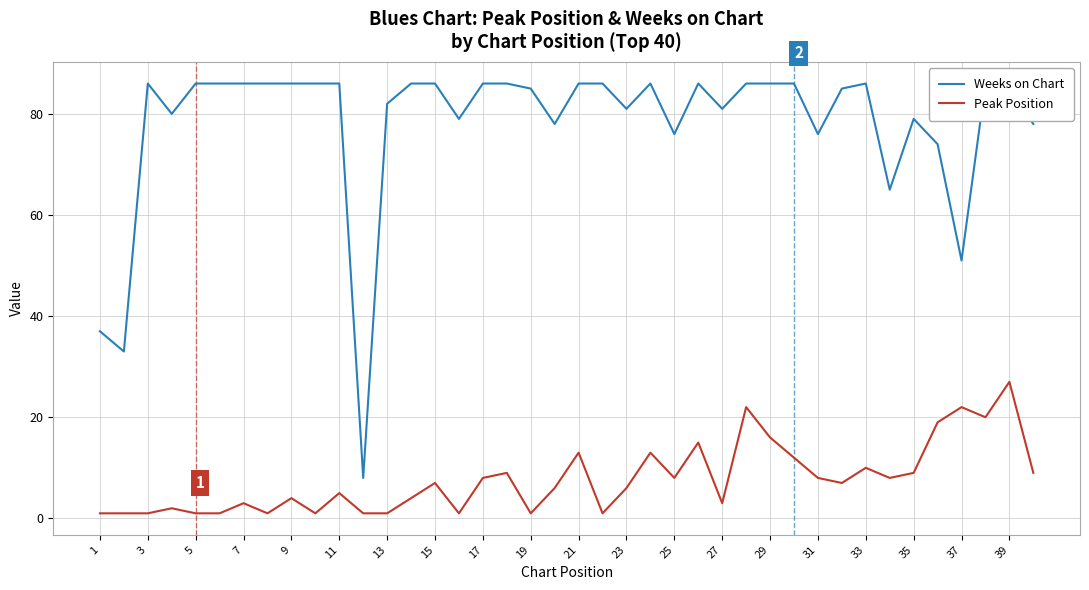

Is it true that Peak Position equals 3 at 15?

False